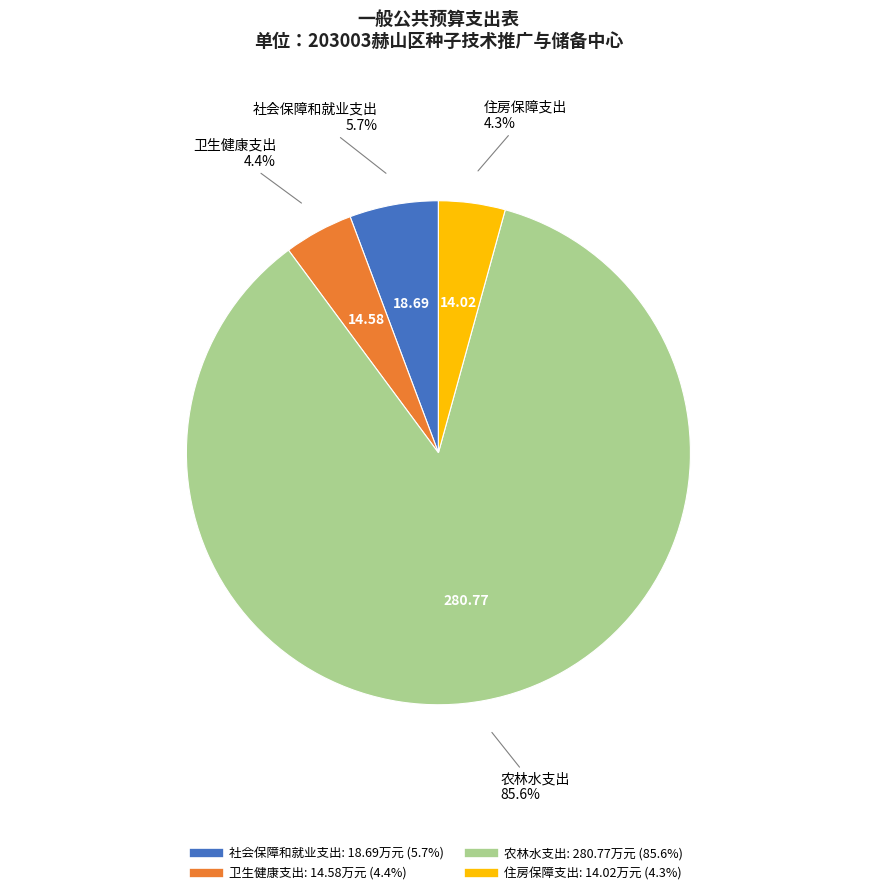

Does 社会保障和就业支出 represent more than half of the total?

No